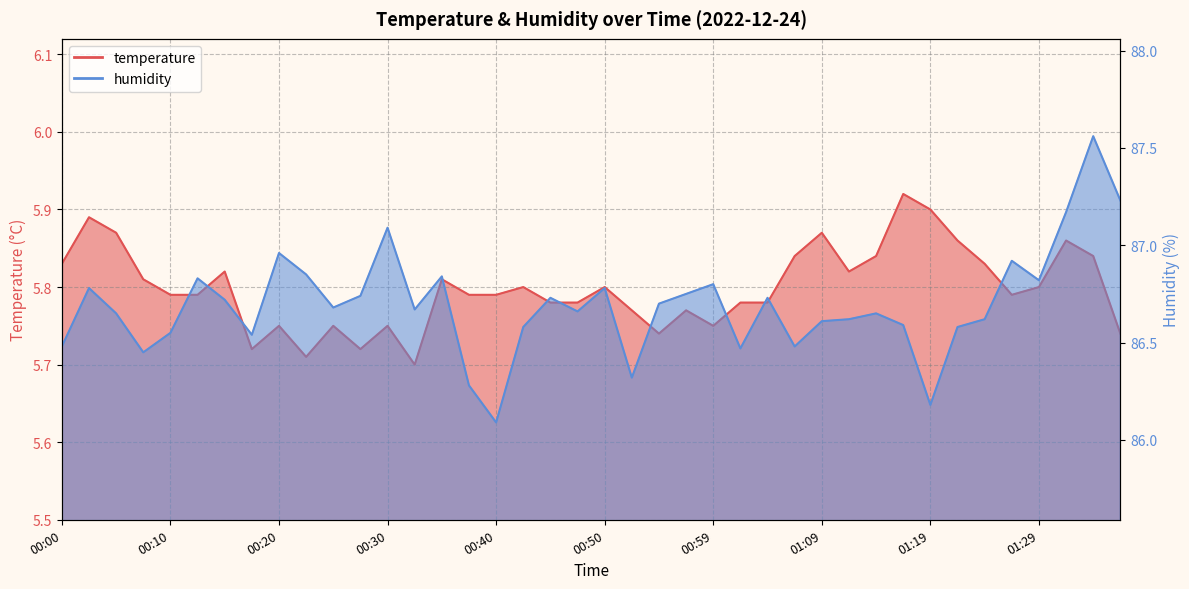

What is the difference between the maximum and minimum values in the temperature series?

0.2